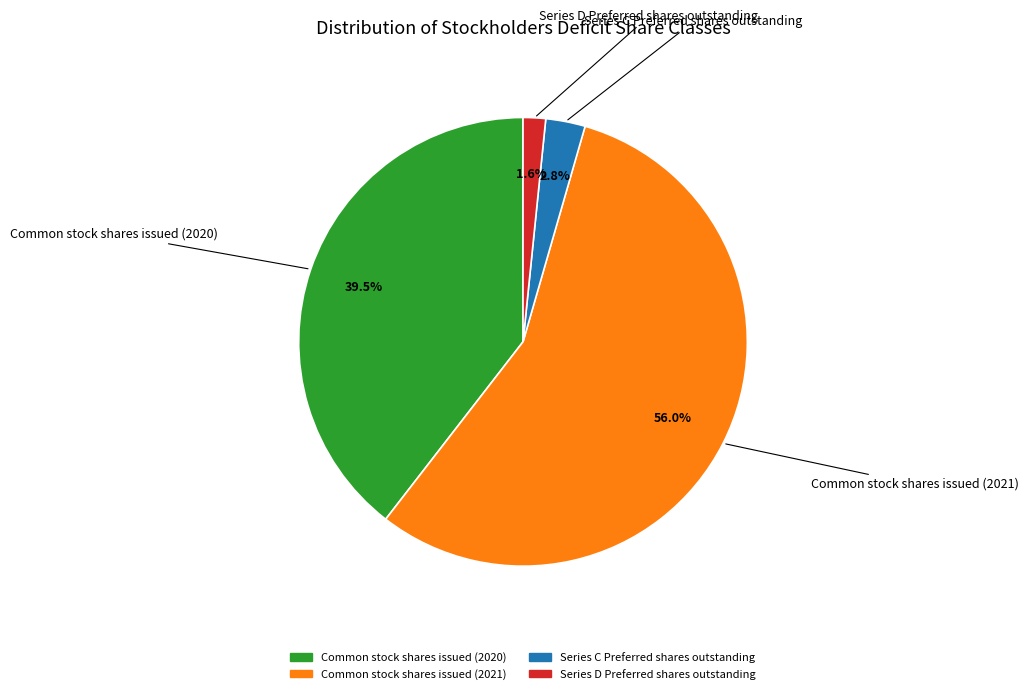

What is the smallest slice in the pie chart?

Series D Preferred shares outstanding